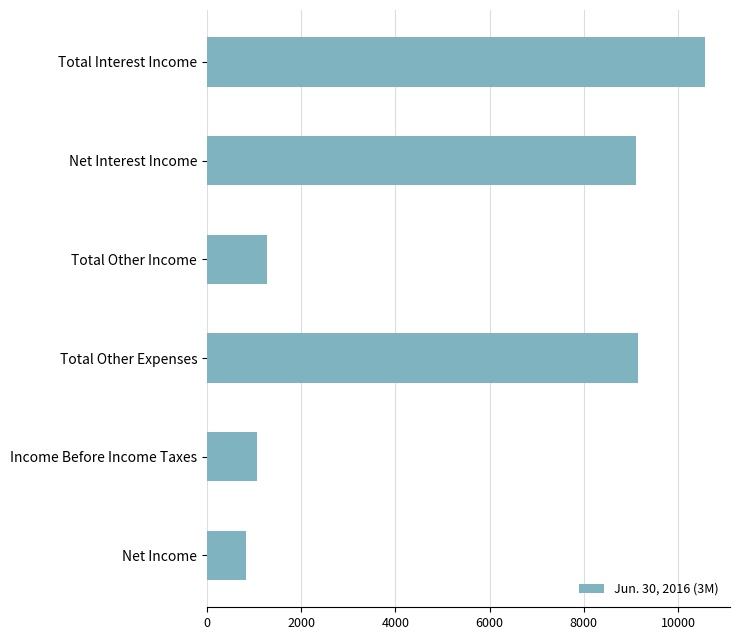

How many values are below 9101?

3